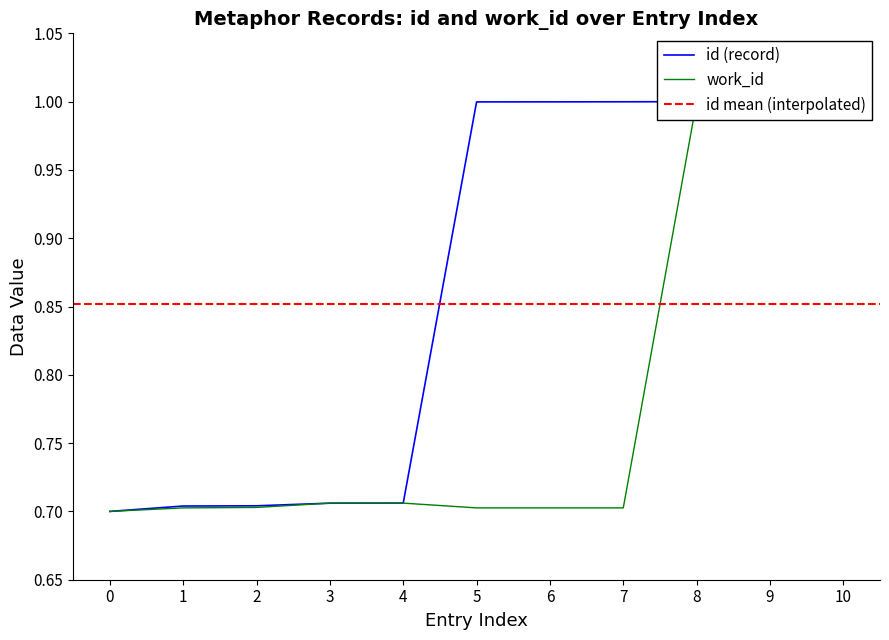

Does the chart display data point markers on the line(s)?

No